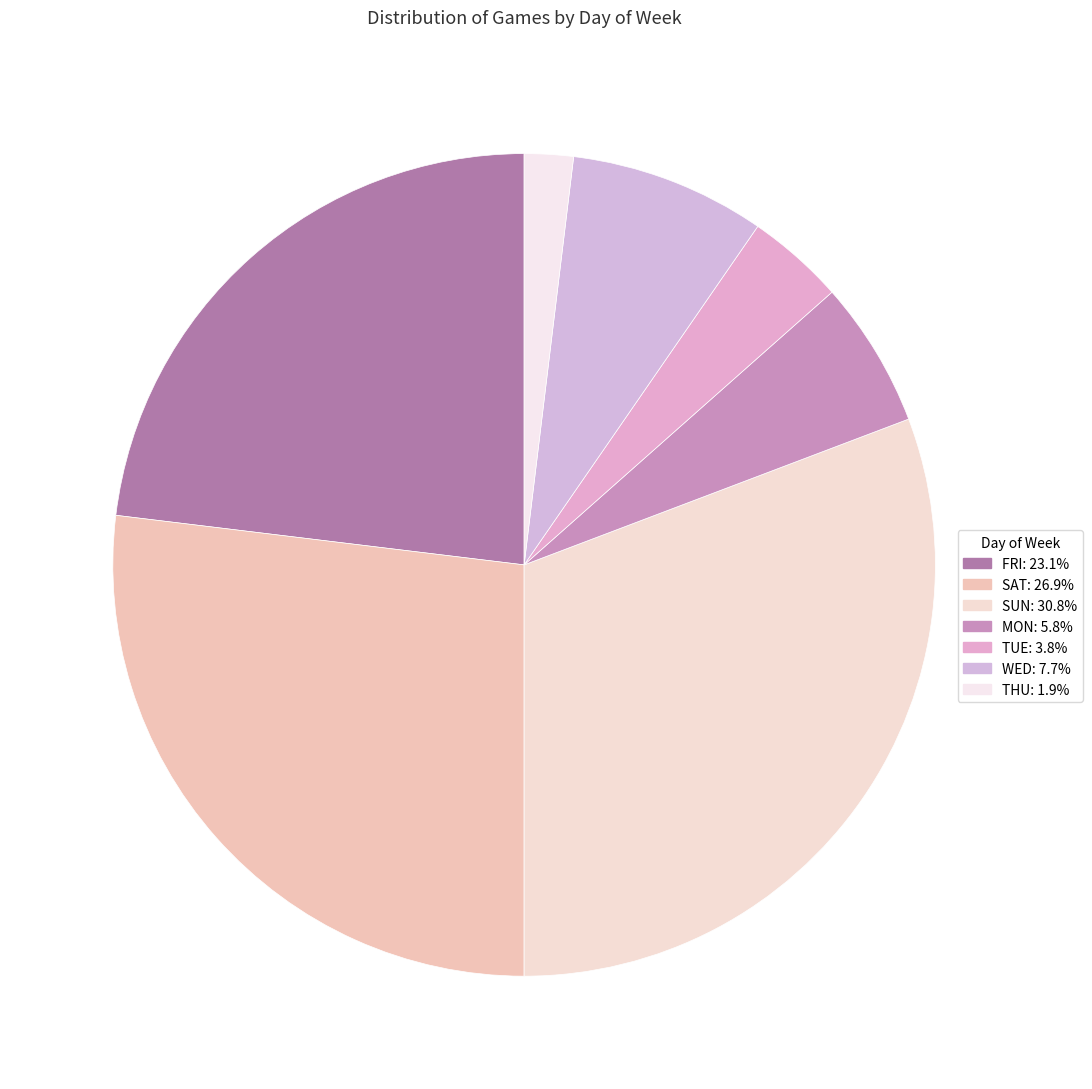

What is the change in value from MON to THU?

-2